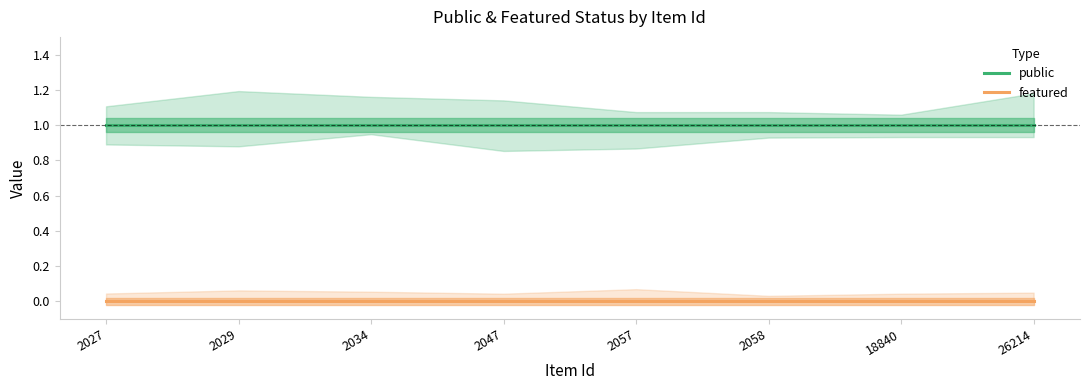

How many lines are shown in the chart?

2